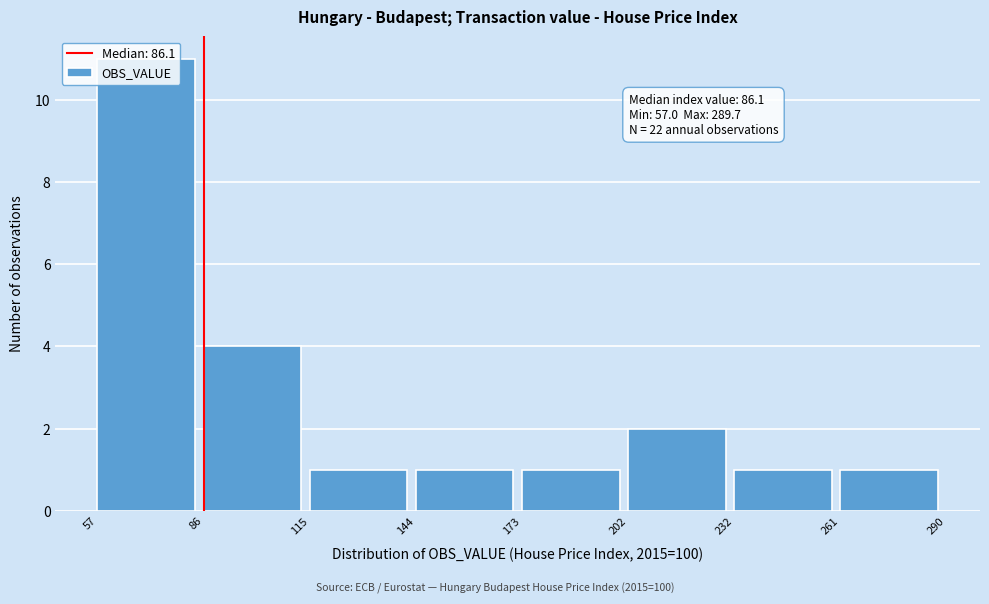

Which range on the x-axis has the tallest bar?

57 to 86